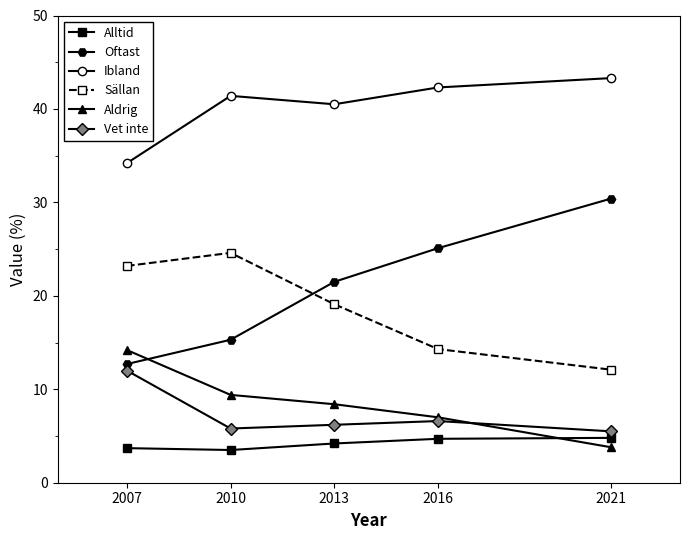

Where does the Oftast series first go above 21?

2013